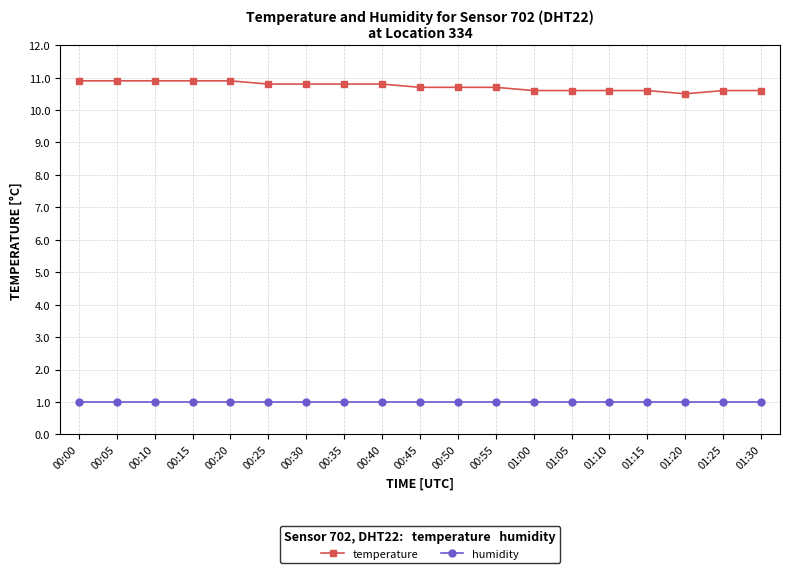

True or false: temperature and humidity intersect in this chart.

False